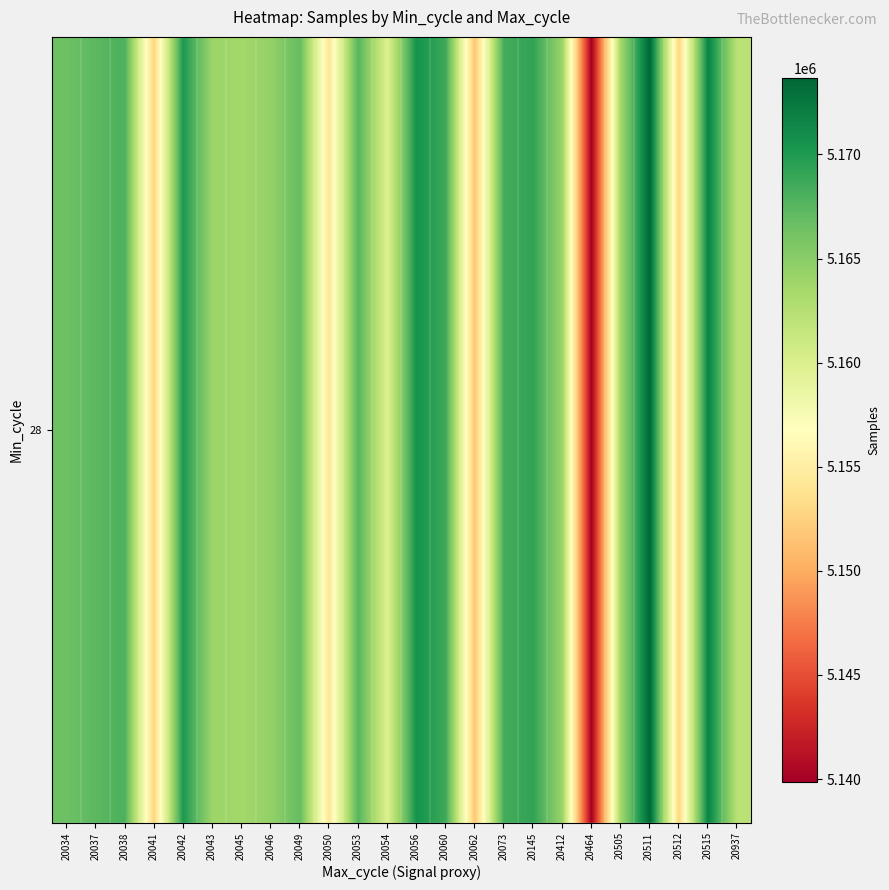

What is the approximate value at 20037, to the nearest 100?

5167300